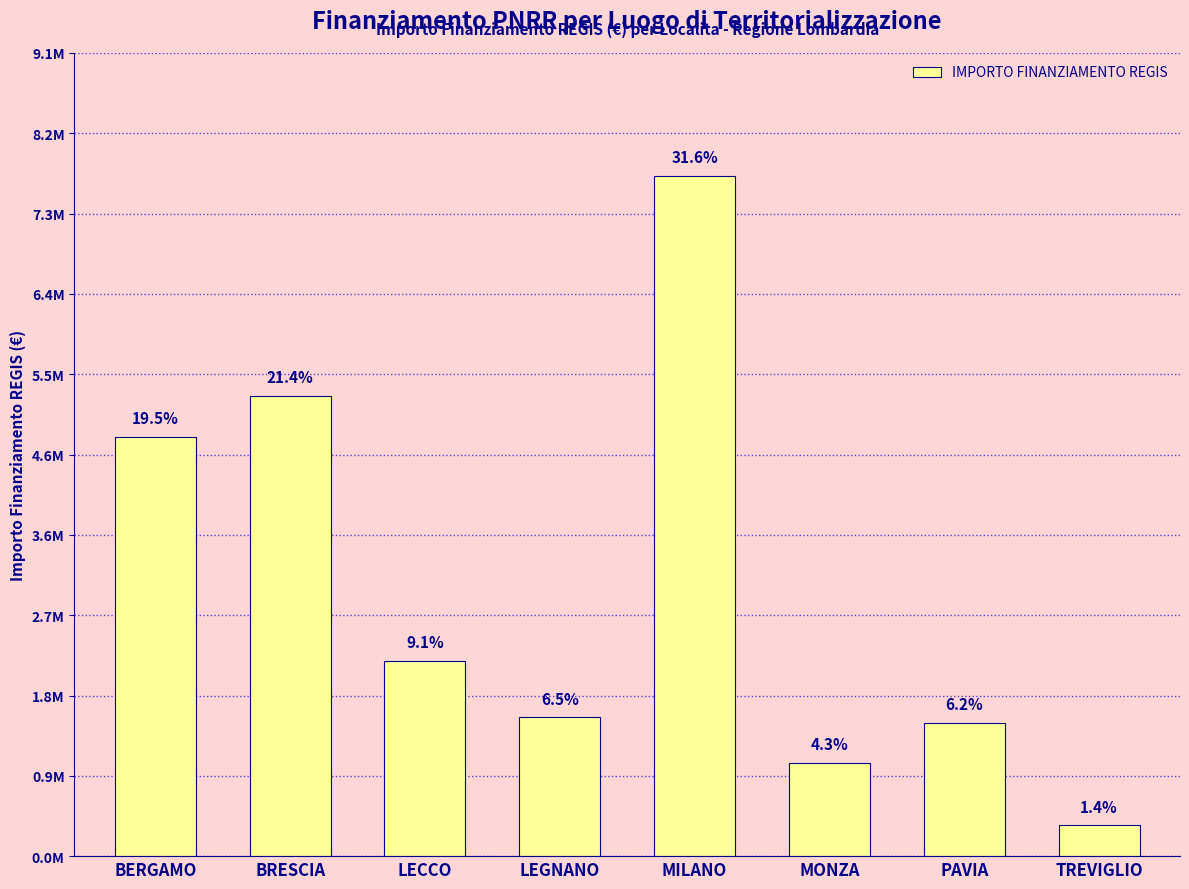

What is the greatest value displayed?

7713172